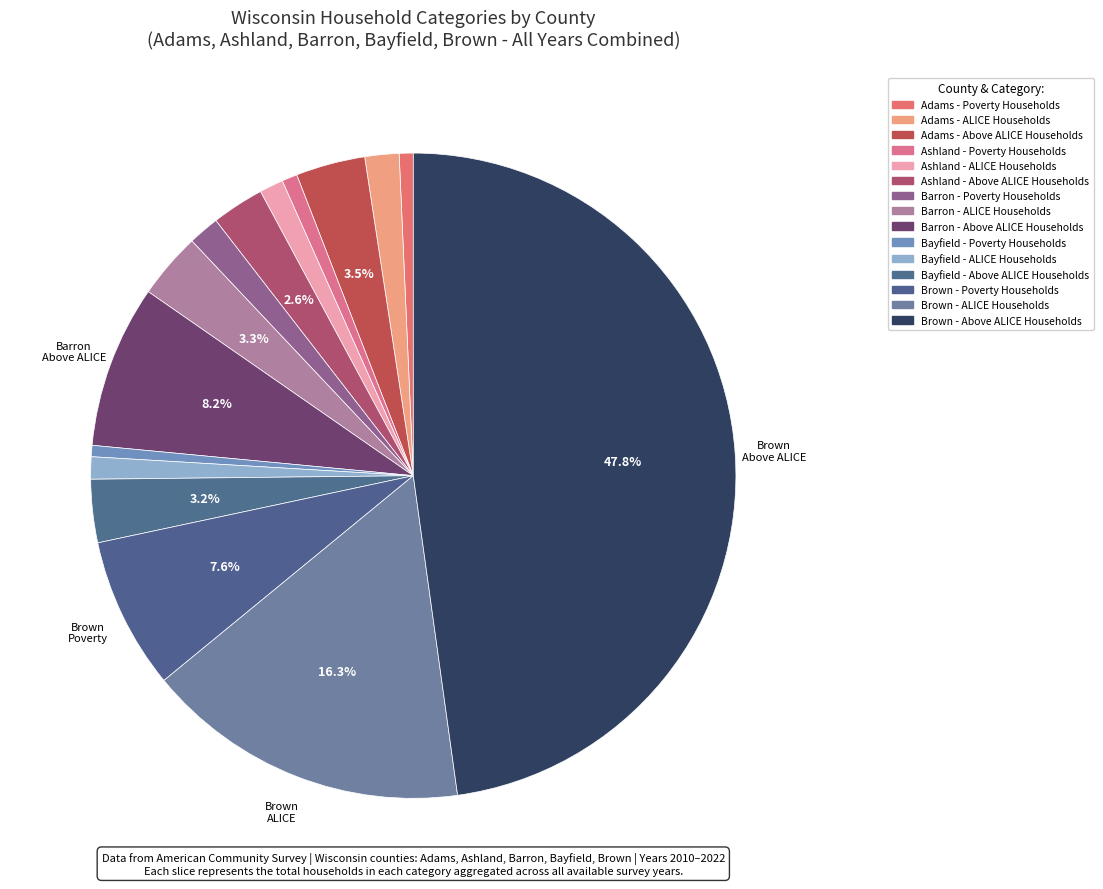

Count the number of slices in the pie.

15